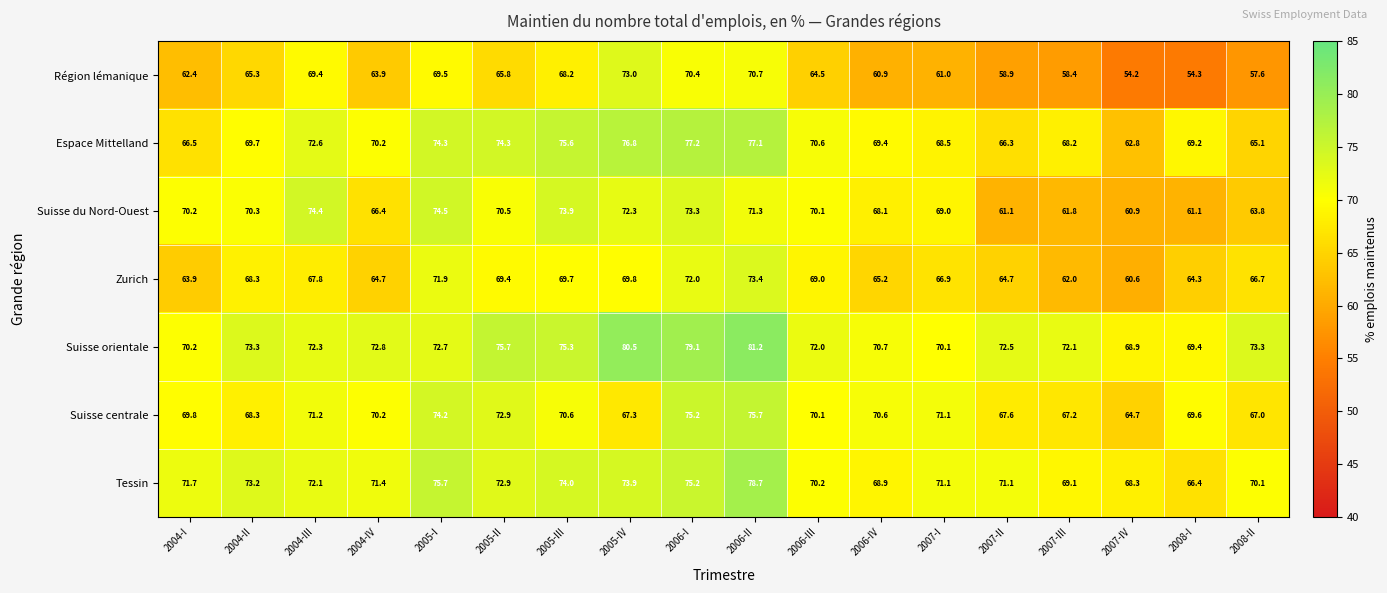

Rank the series by their maximum value, from lowest to highest.

Région lémanique, Zurich, Suisse du Nord-Ouest, Suisse centrale, Espace Mittelland, Tessin, Suisse orientale